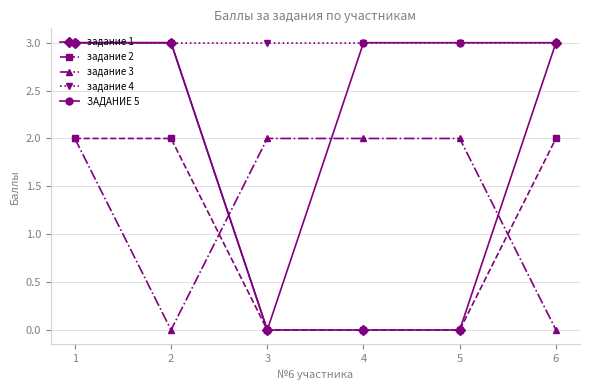

Between 2 and 4, which series saw the biggest shift?

задание 1